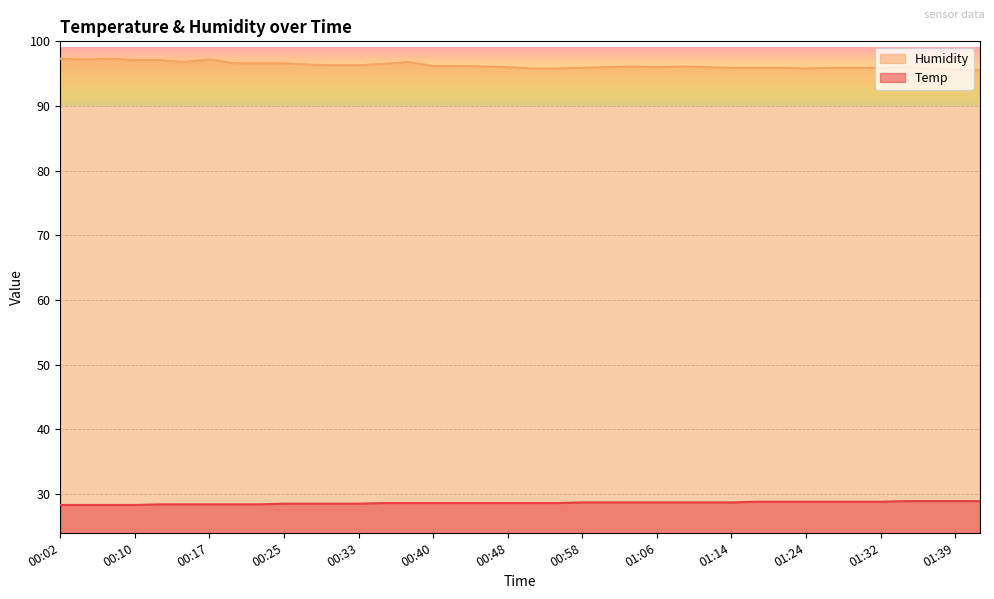

What are all the series names shown in the legend?

Temp, Humidity